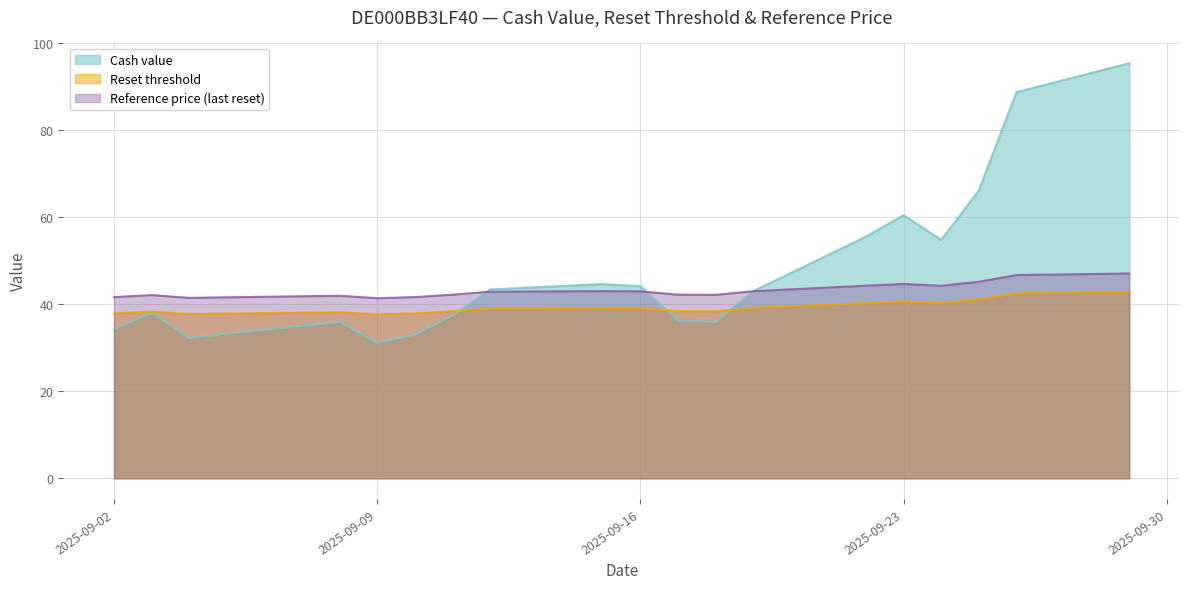

Read the Cash value value at 2025-09-16.

44.1